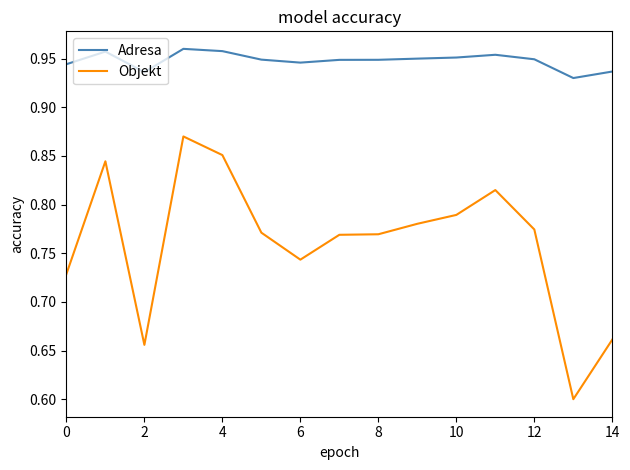

Which series has the largest total across all categories?

Adresa